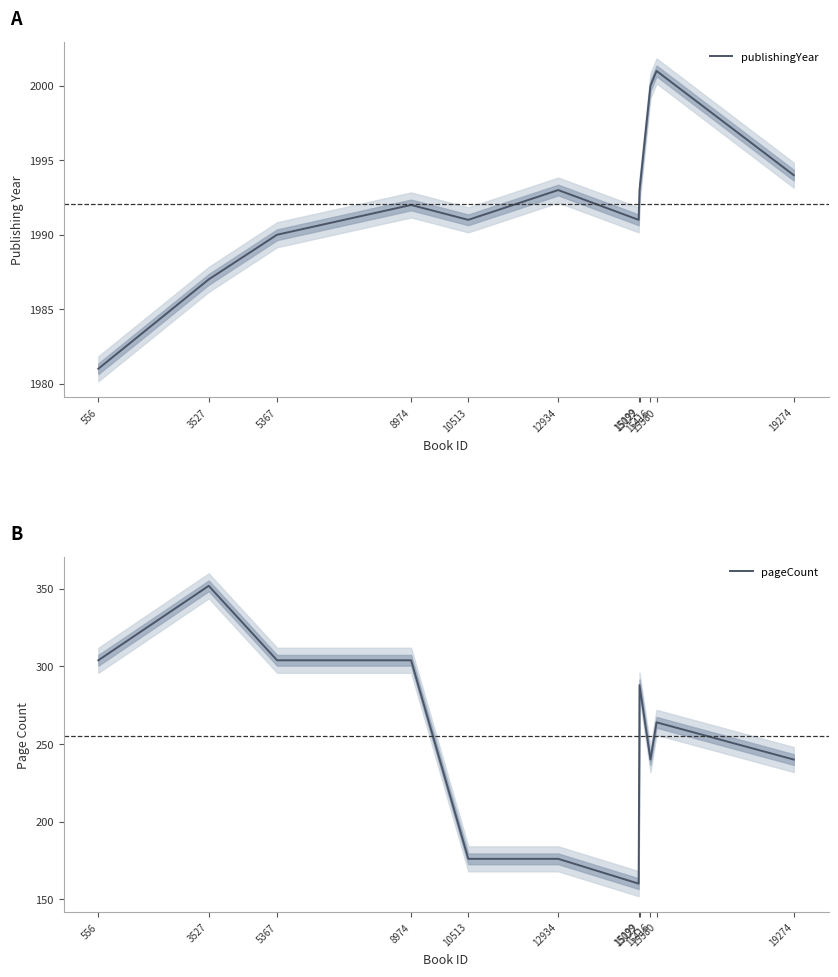

How many series are shown in this chart?

2